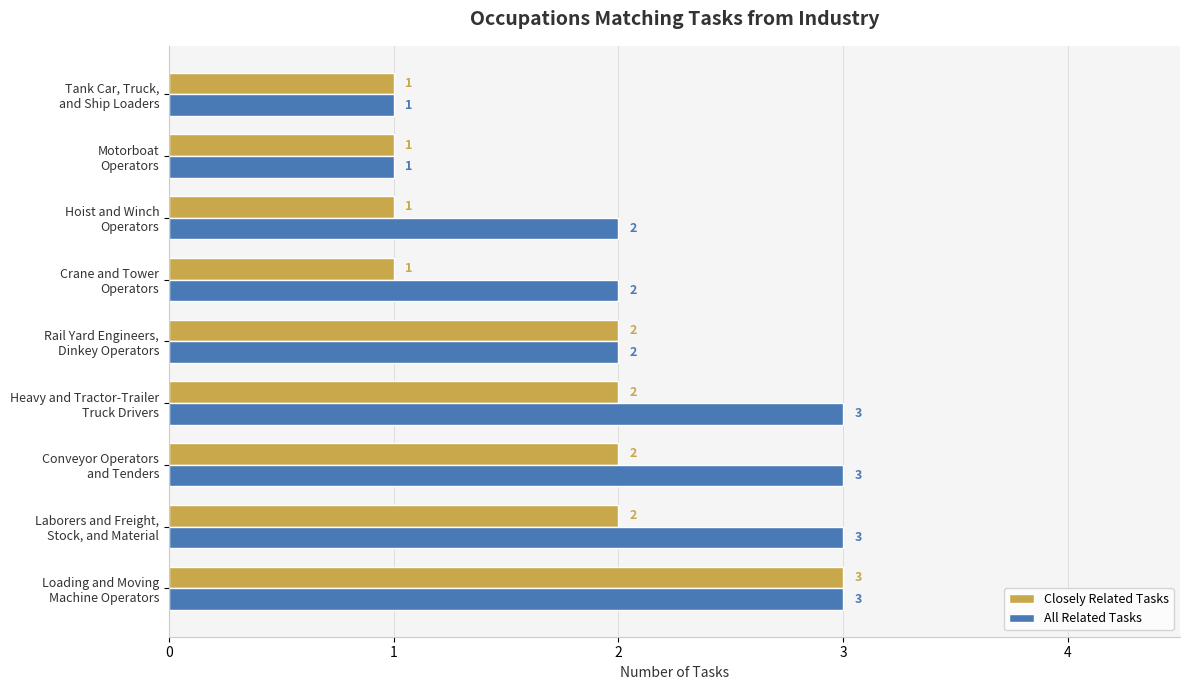

Count the Closely Related Tasks values in the range 1 to 2.

8